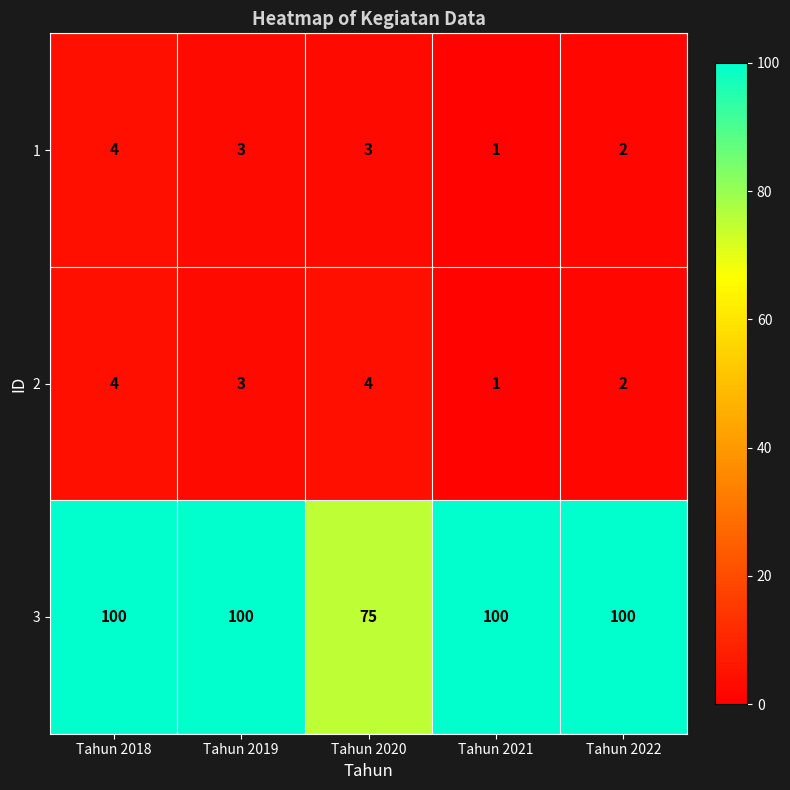

Which category has the lowest value in the 2 series?

Tahun 2021